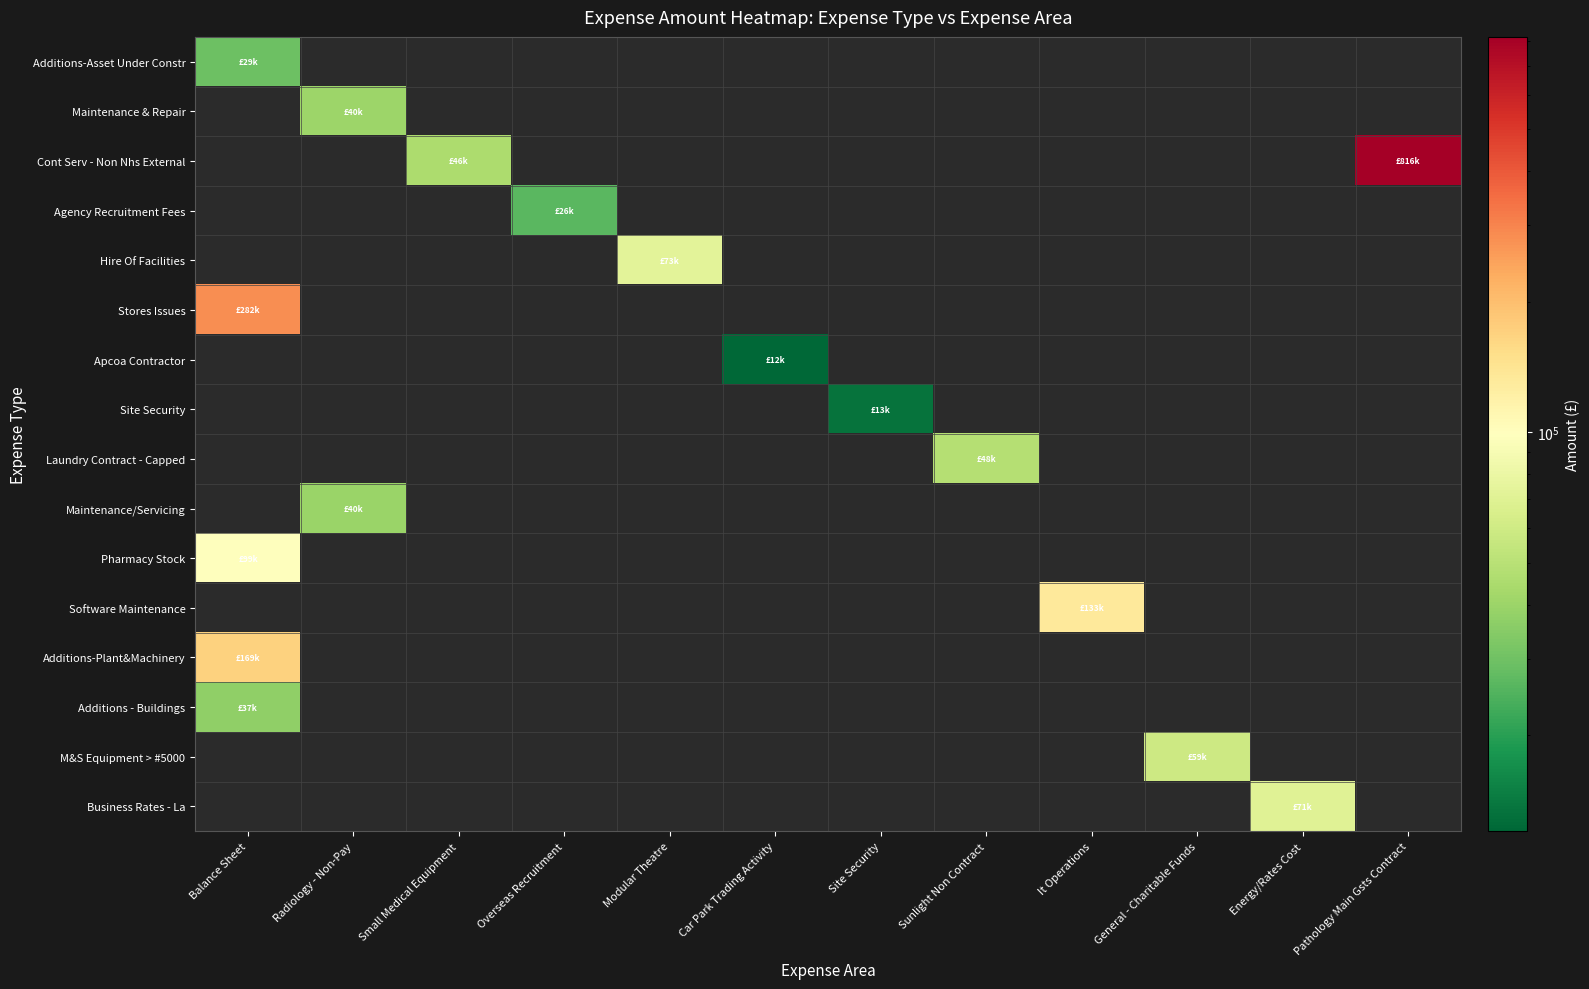

What is the maximum value for Additions - Buildings?

37308.1